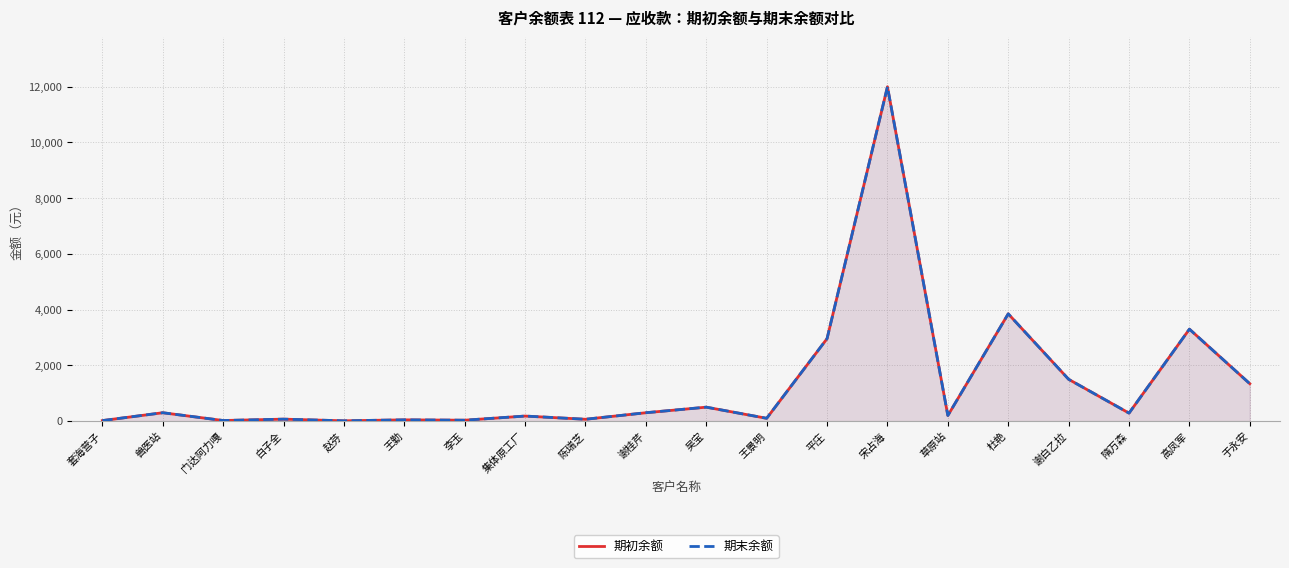

How many lines are shown in the chart?

2